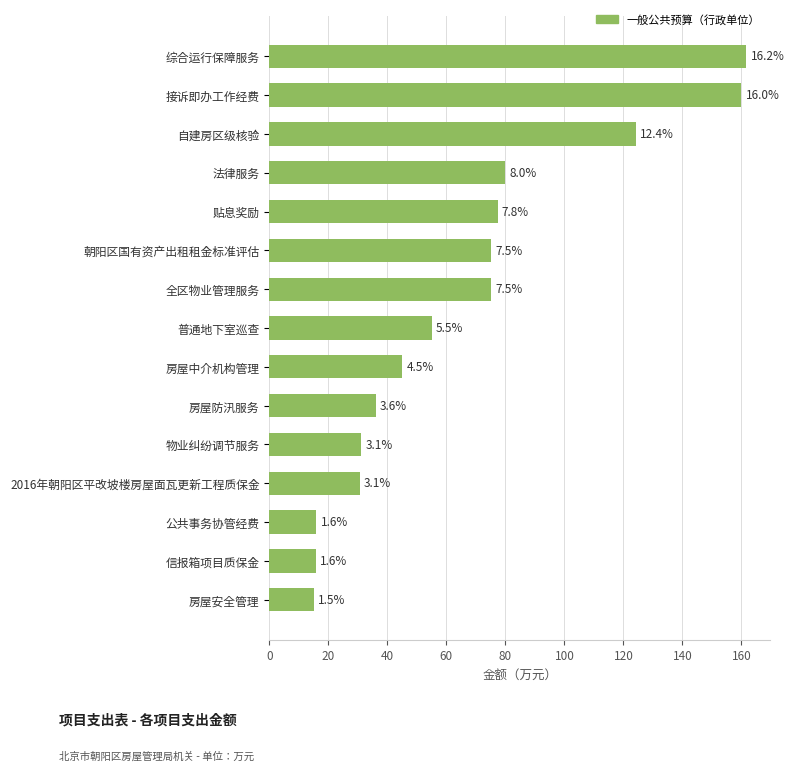

How many bars are there in total?

15